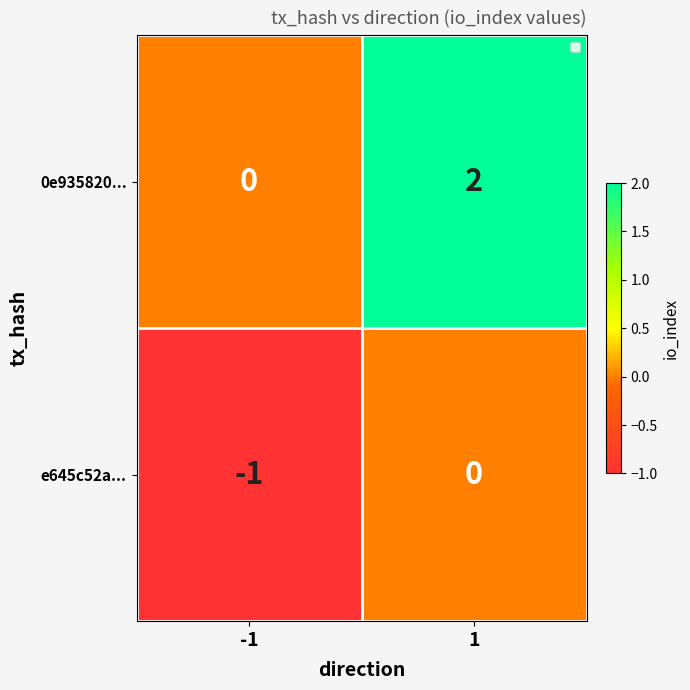

True or false: 0e935820... has a value of 3 at 1.

False